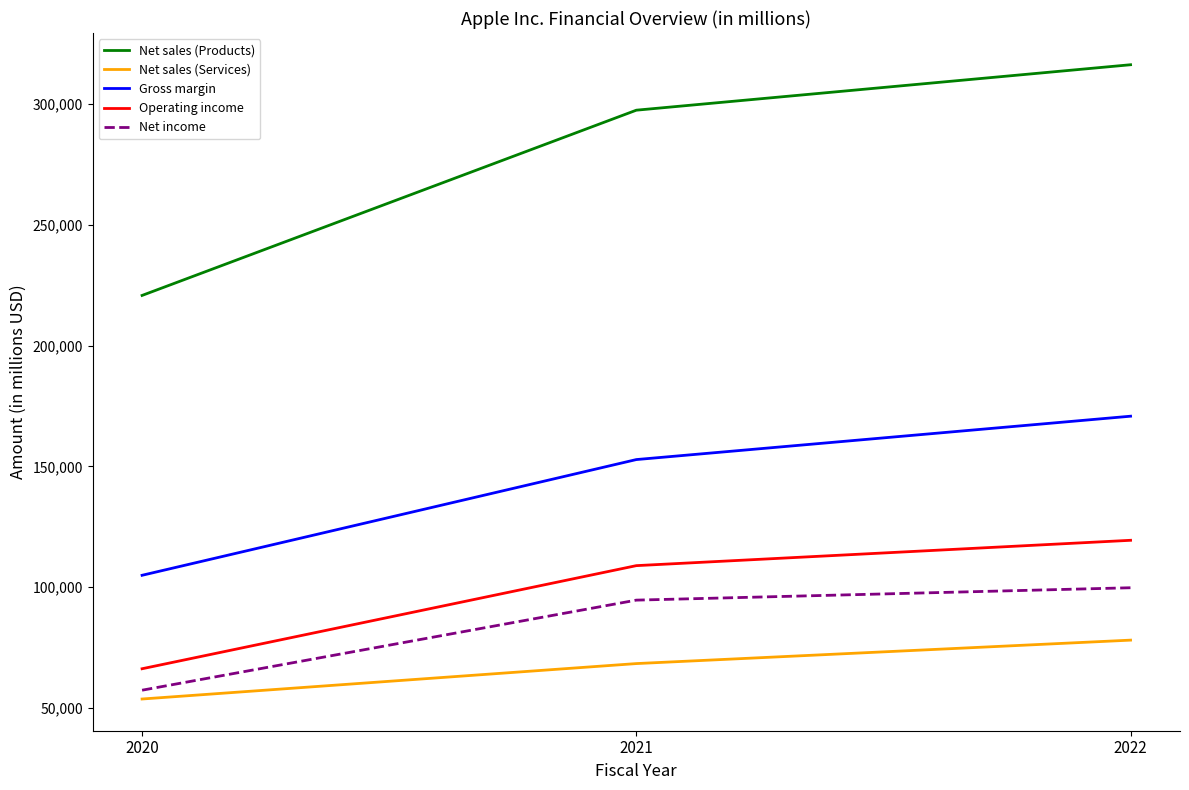

What are all the series names shown in the legend?

Net sales (Products), Net sales (Services), Gross margin, Operating income, Net income